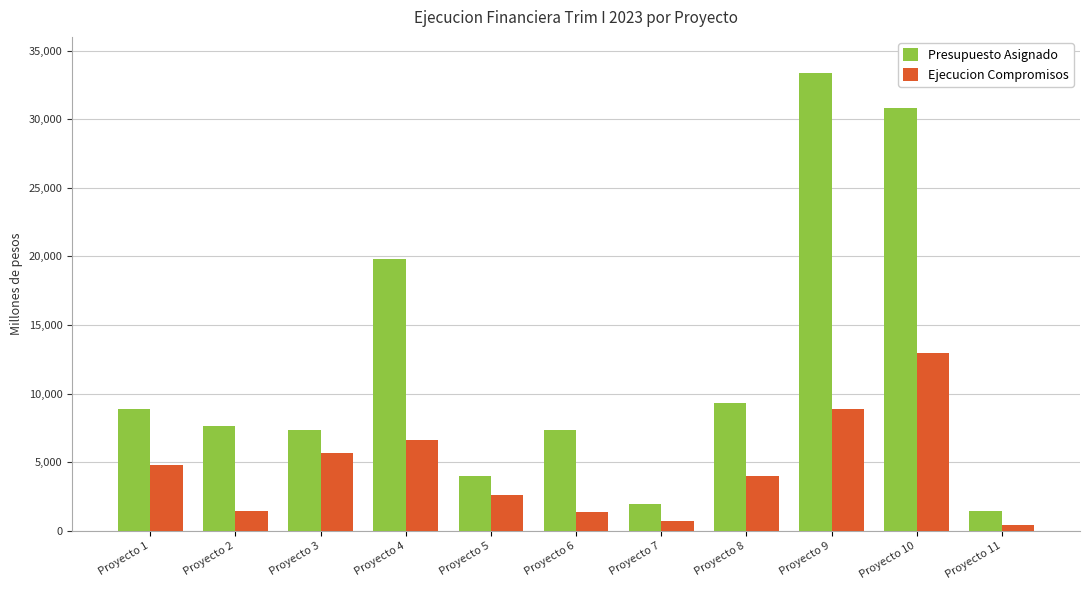

Is the value of Presupuesto Asignado at Proyecto 2 greater than the value of Ejecucion Compromisos at Proyecto 10?

No